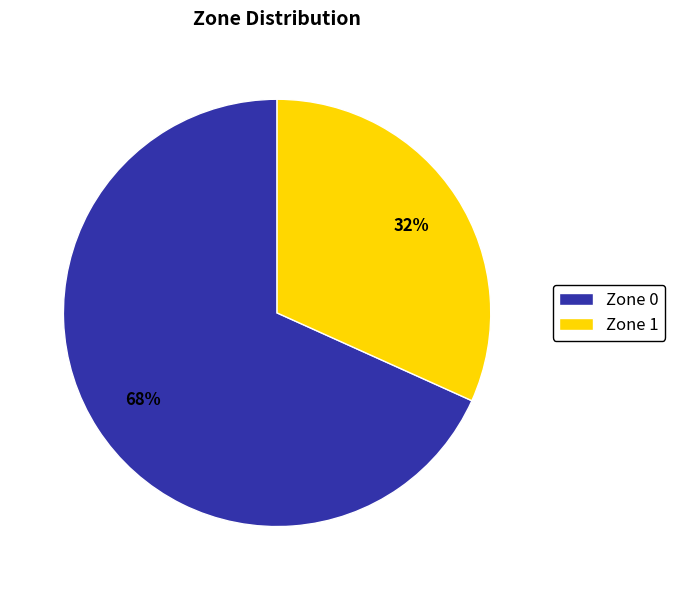

Is there a majority slice in this chart?

Yes